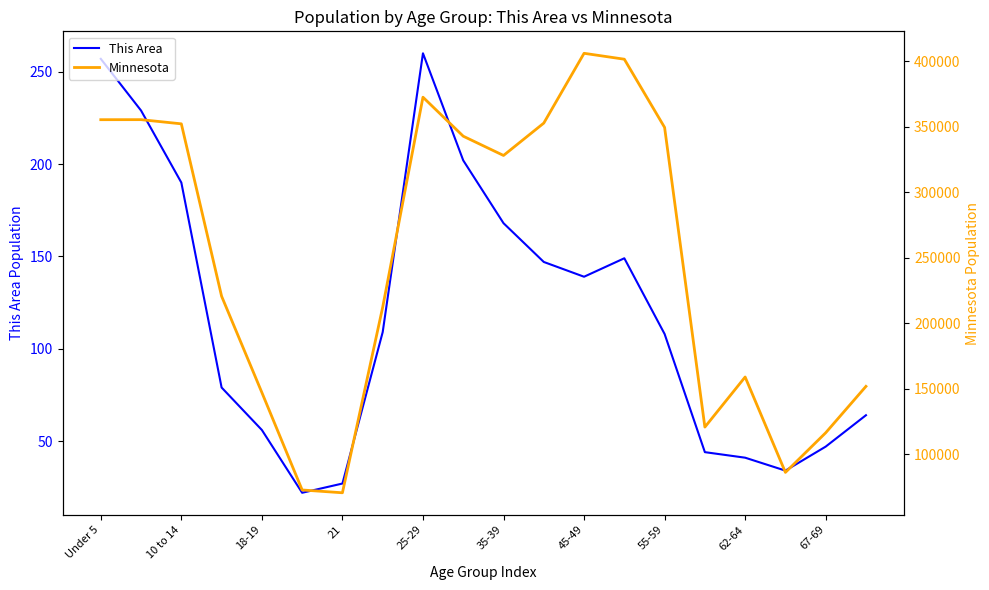

What are all the series names shown in the legend?

This Area, Minnesota